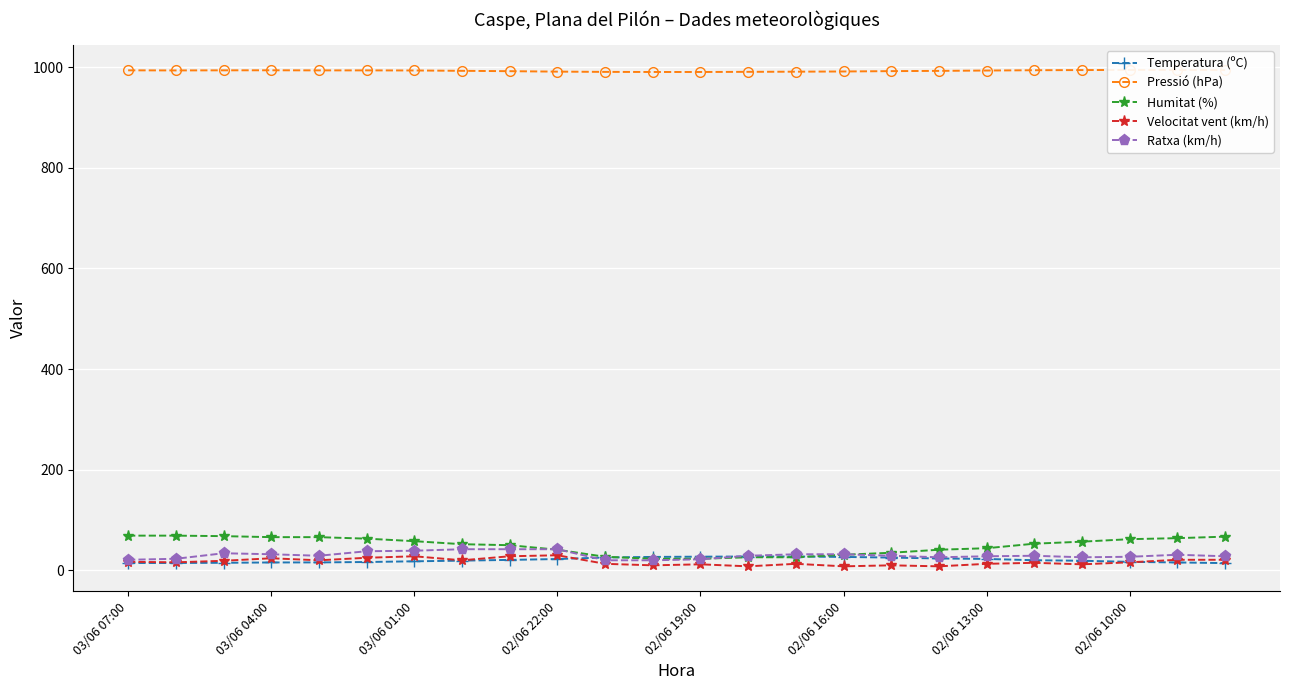

Is it true that Pressió (hPa) equals 994.4 at 22?

True